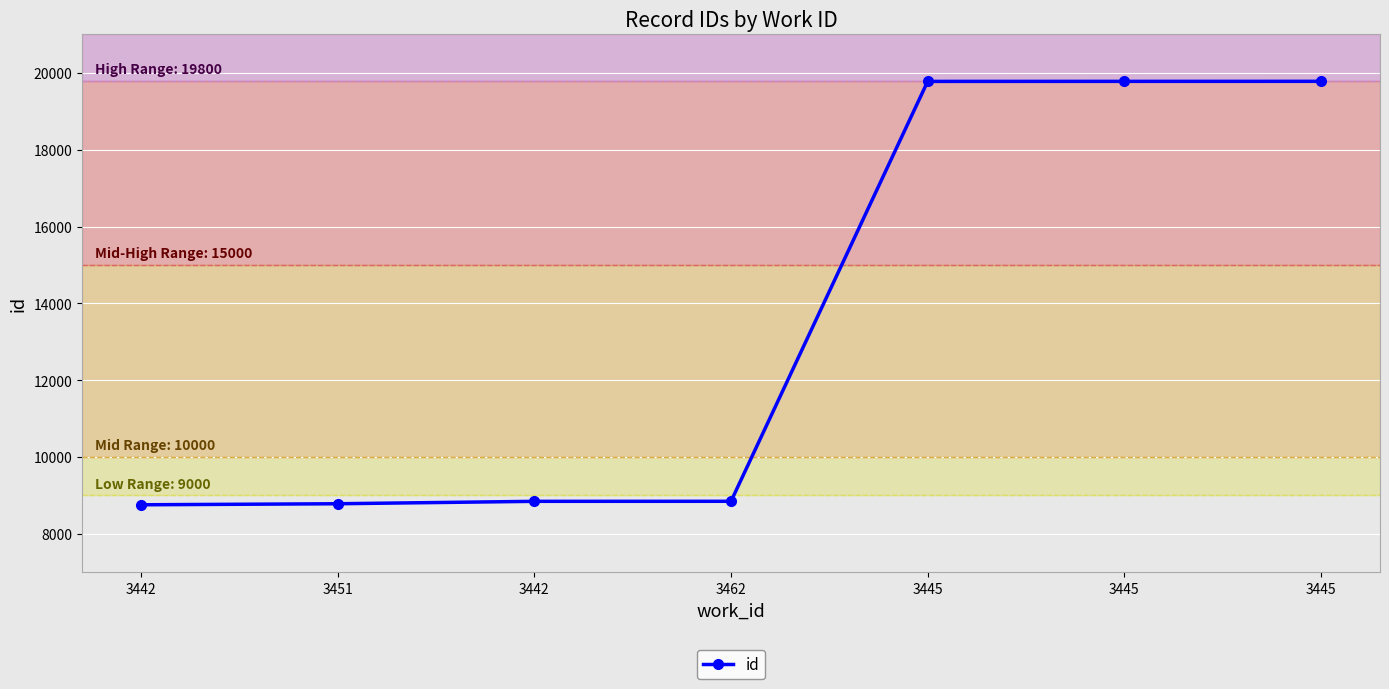

List the labels in order of value, largest first.

3445, 3445, 3445, 3462, 3442, 3451, 3442